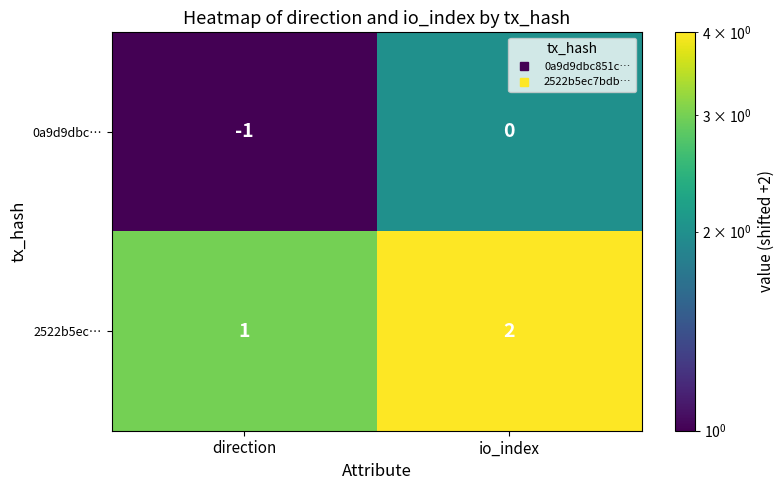

Is it true that 2522b5ec… equals 3 at io_index?

False